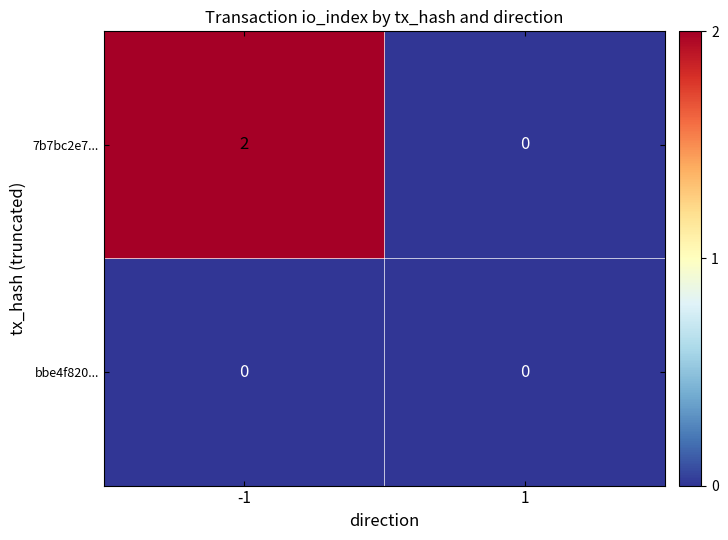

True or false: 7b7bc2e7... has a value of 1 at 1.

False